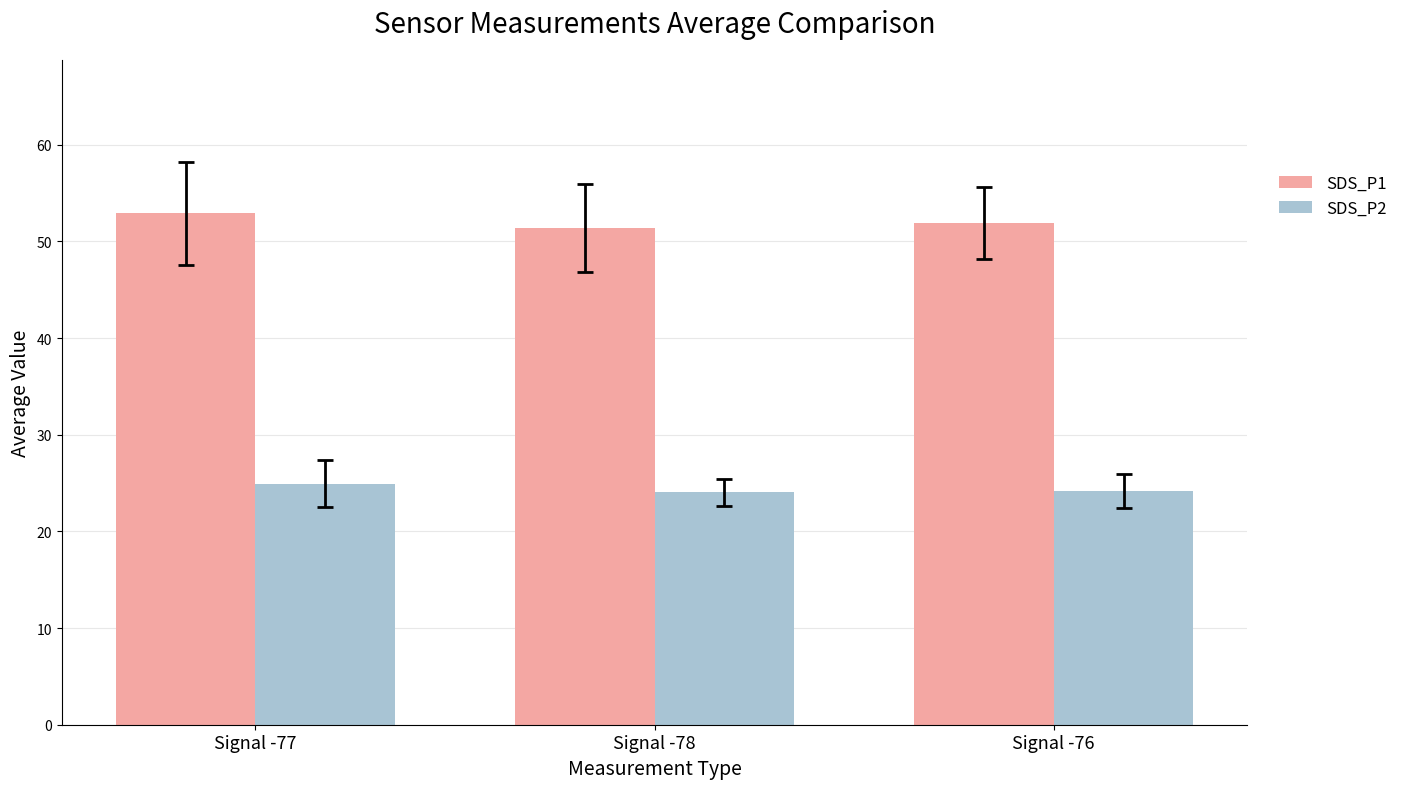

Read the SDS_P2 value at Signal -76.

24.2